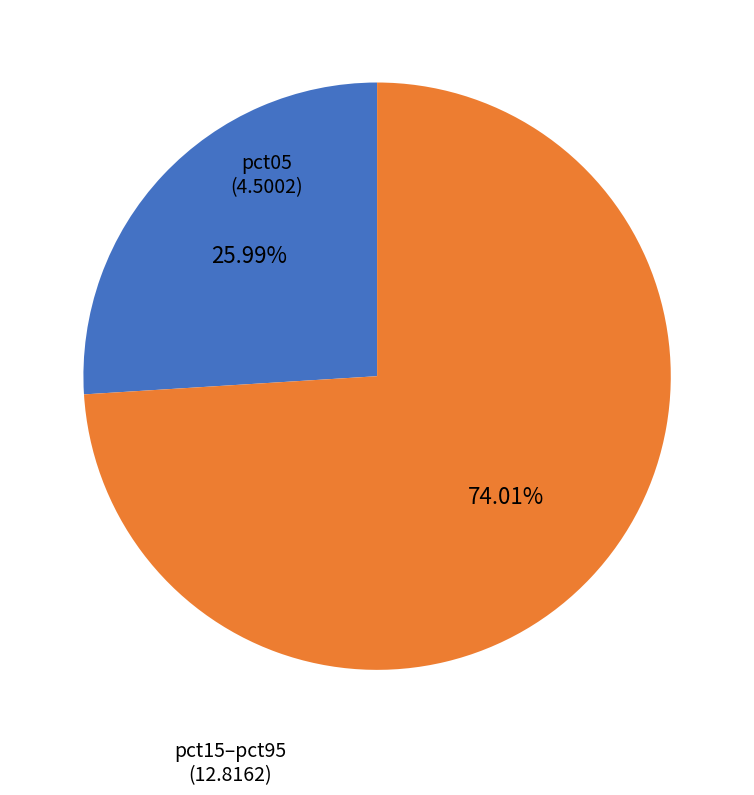

Does any single category account for the majority?

Yes